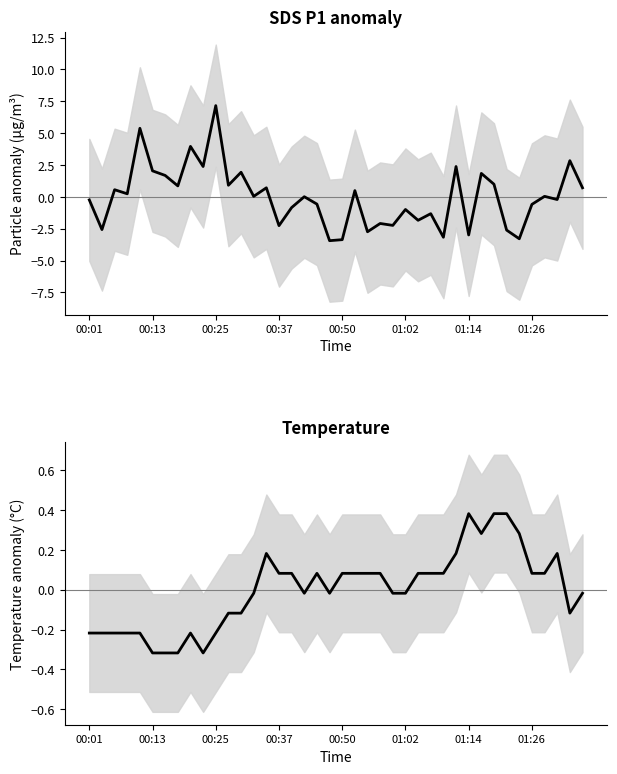

What value does the Temp anomaly series have at 14?

0.2